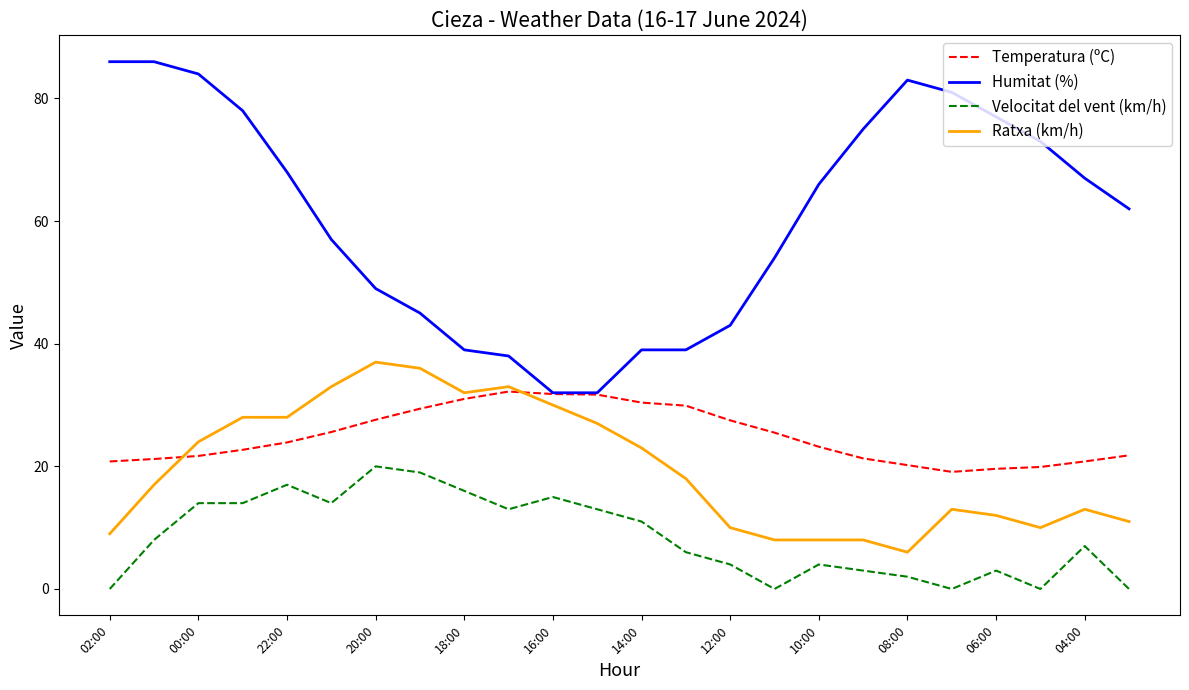

What is the average value of the Humitat (%) series?

60.5